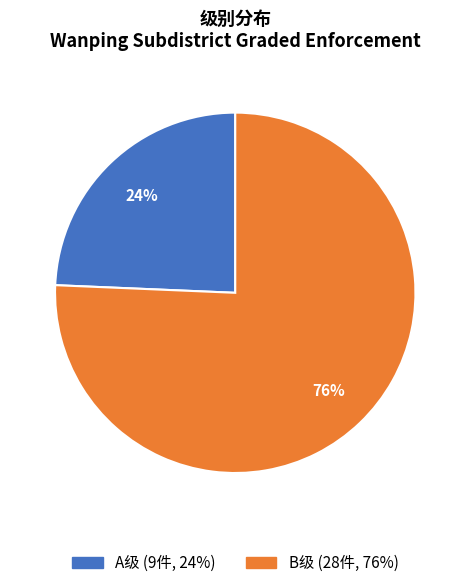

To the nearest percent, what is the average slice percentage?

50%